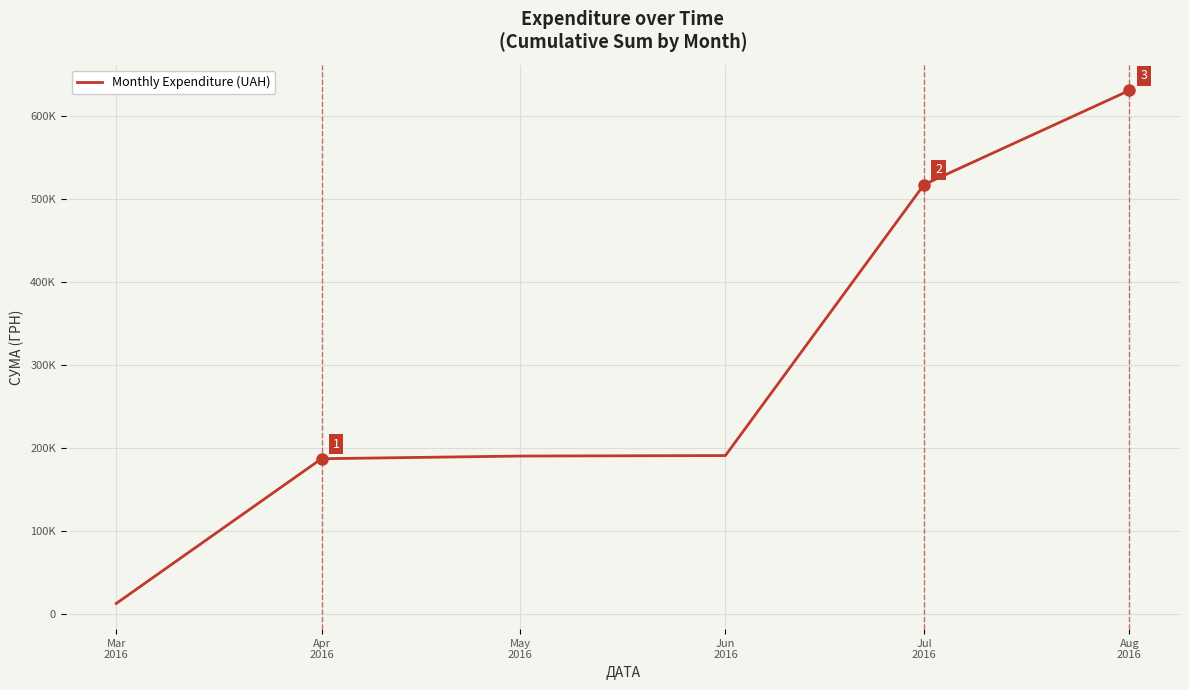

Is this an area chart (filled region under the line)?

No